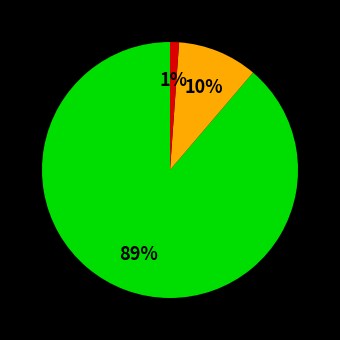

Is there a majority slice in this chart?

Yes